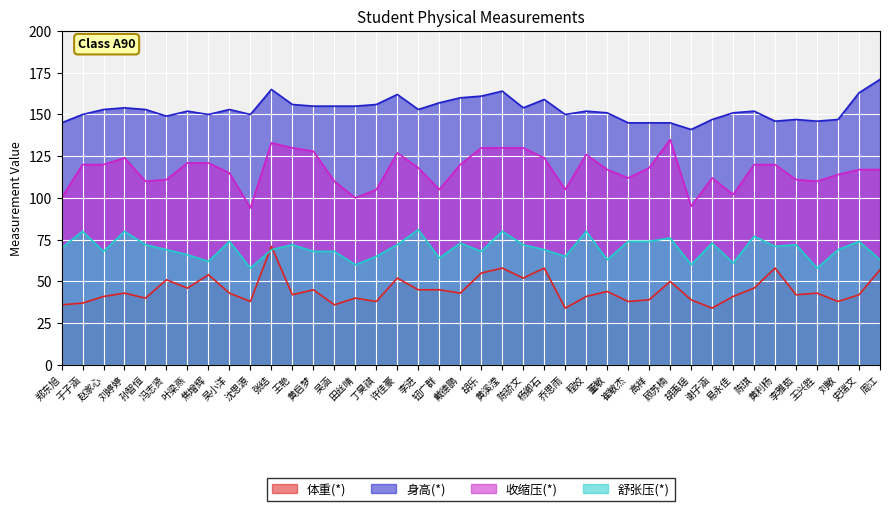

At which label is 身高(*) closest to 156?

王艳